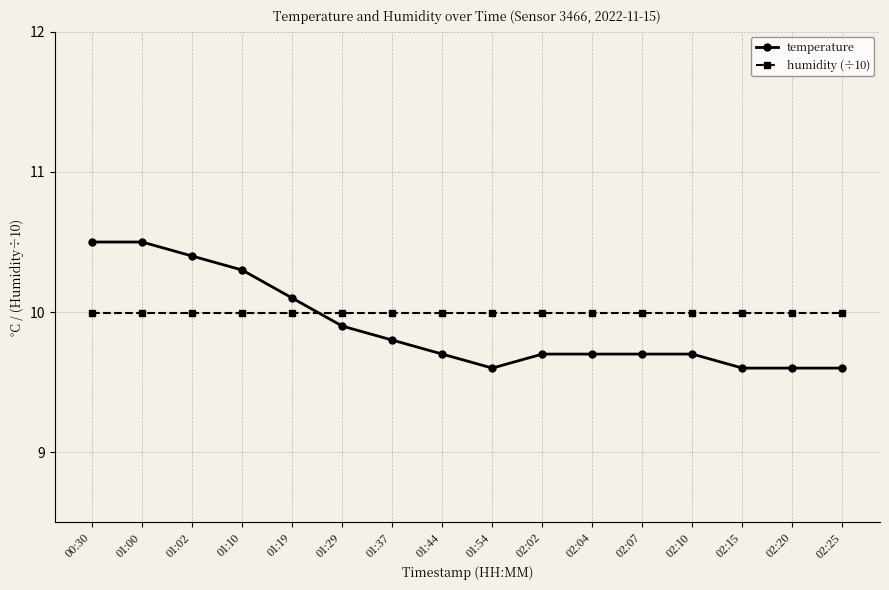

Which series changed the most between 01:19 and 02:10?

temperature